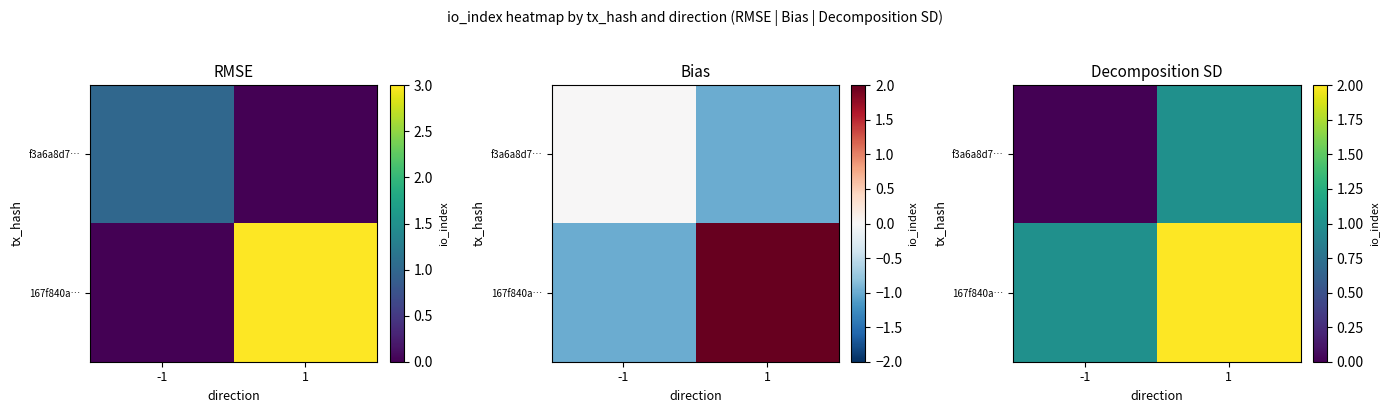

At which category is the sum across all series the highest?

1